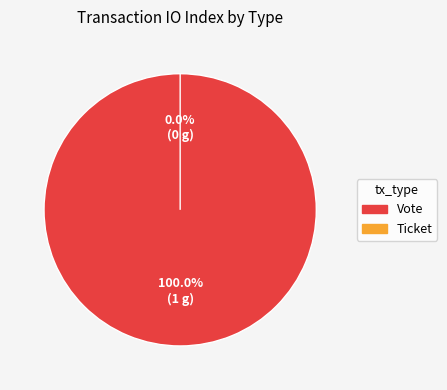

Between Ticket and Vote, which is larger?

Vote